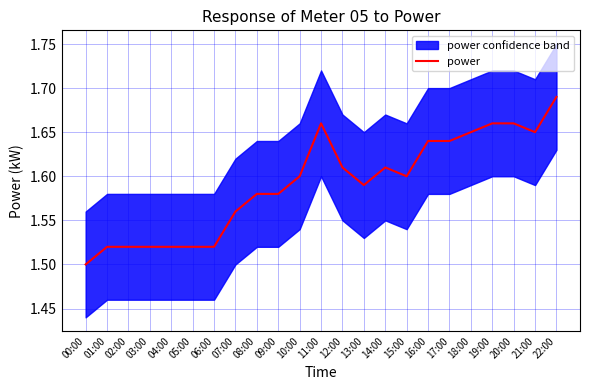

Which label corresponds to the largest value in the chart?

22:00